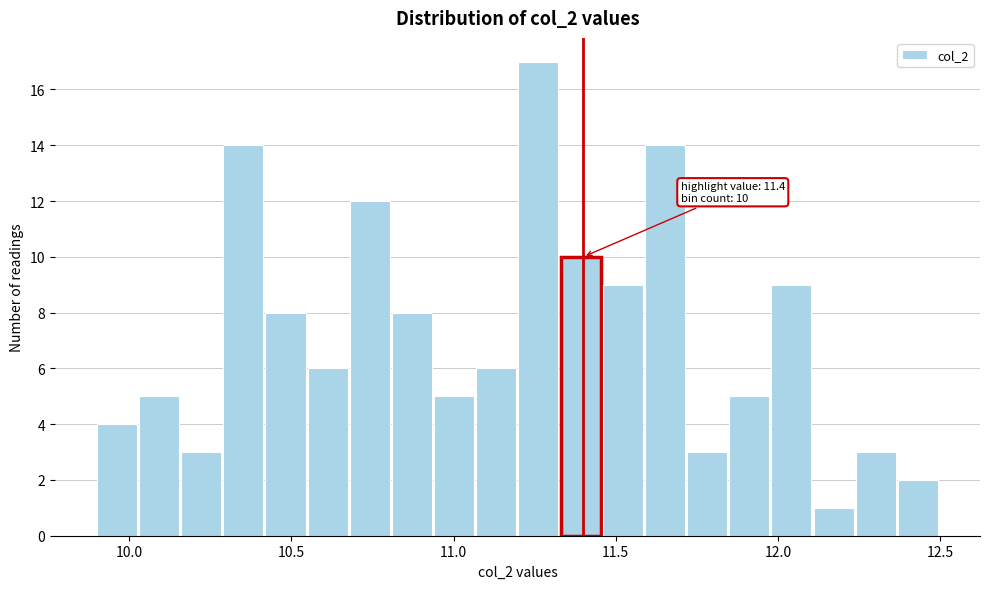

Read against the x-axis, roughly where is the centre of the tallest bar?

11.25